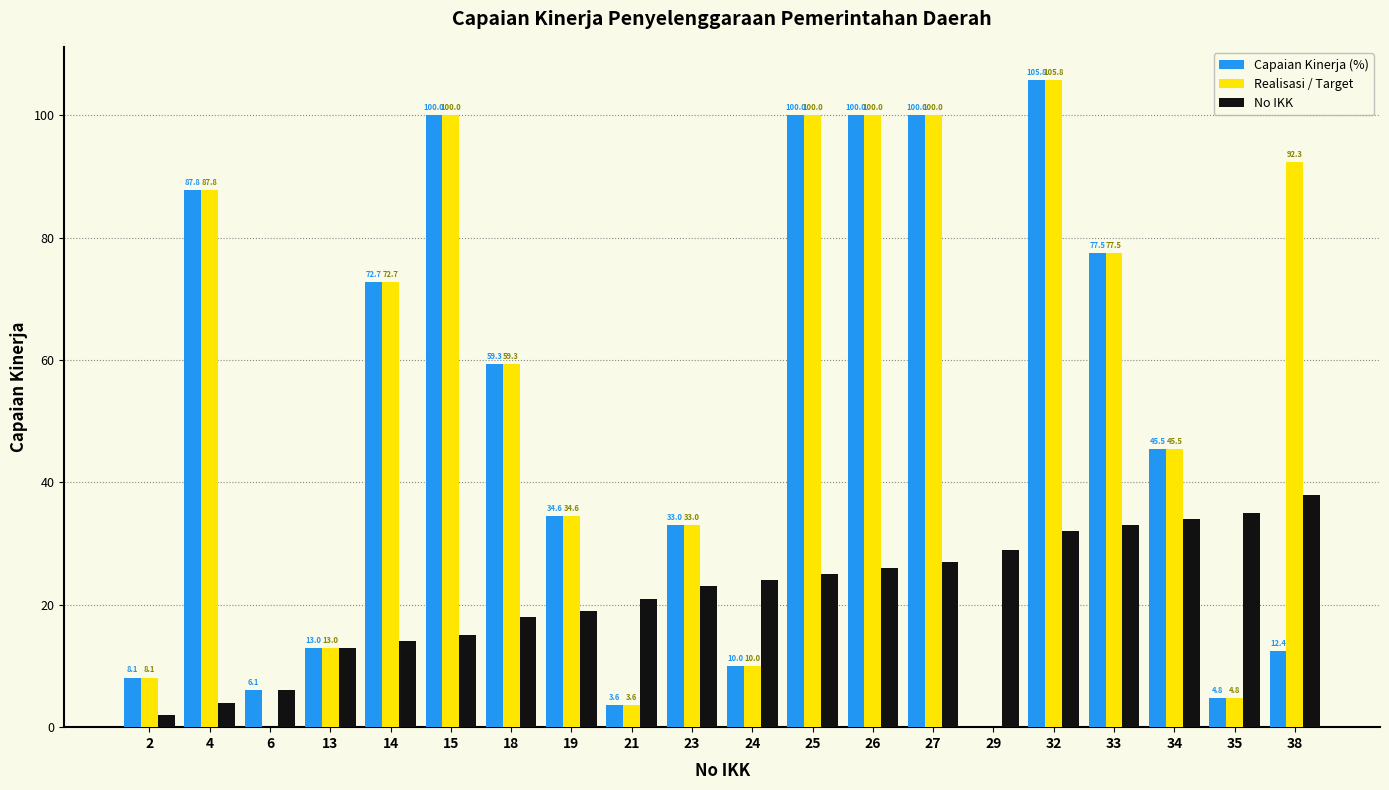

Read the No IKK value at 33.

33.0